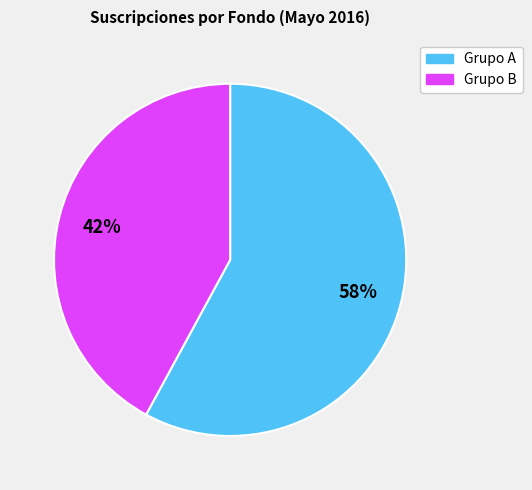

Is there a majority slice in this chart?

Yes